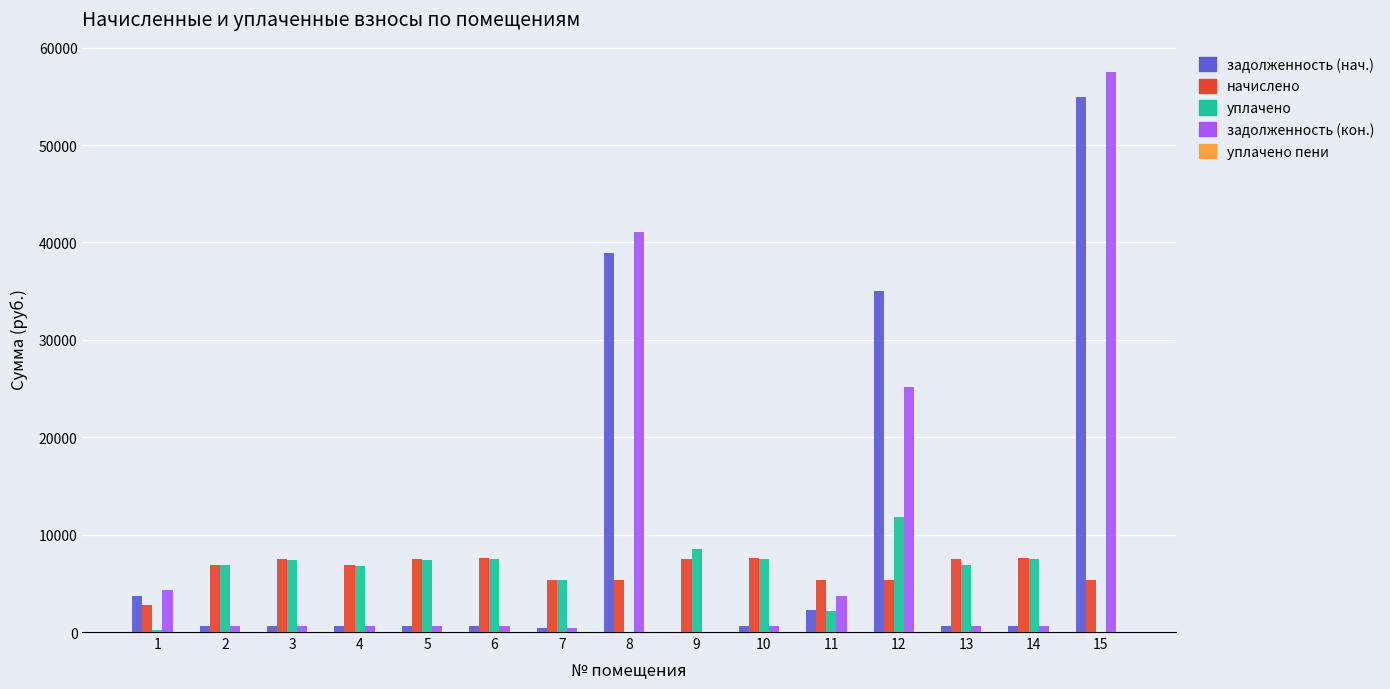

How many groups of bars are there?

15